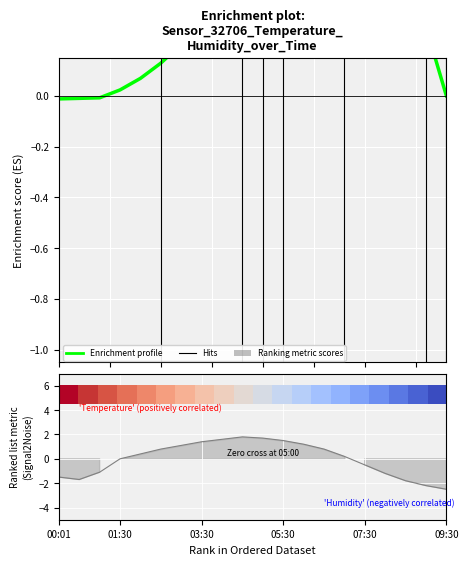

True or false: the data shows -4.1 at 09:30.

False